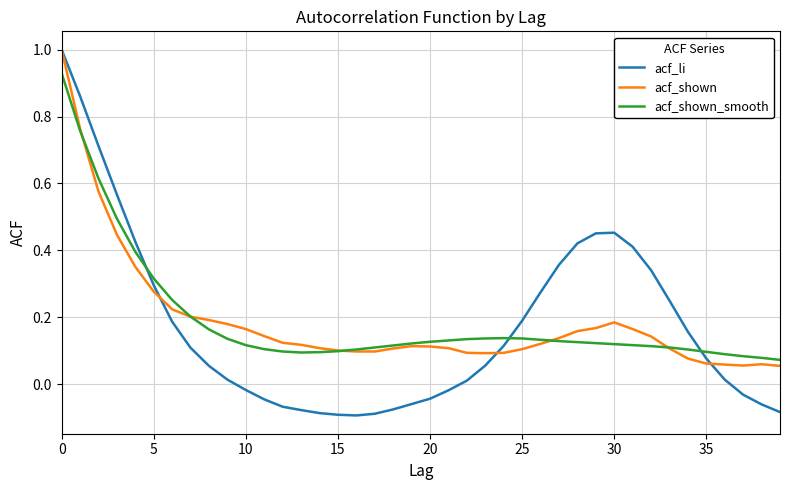

Which series has the widest spread of values?

acf_li